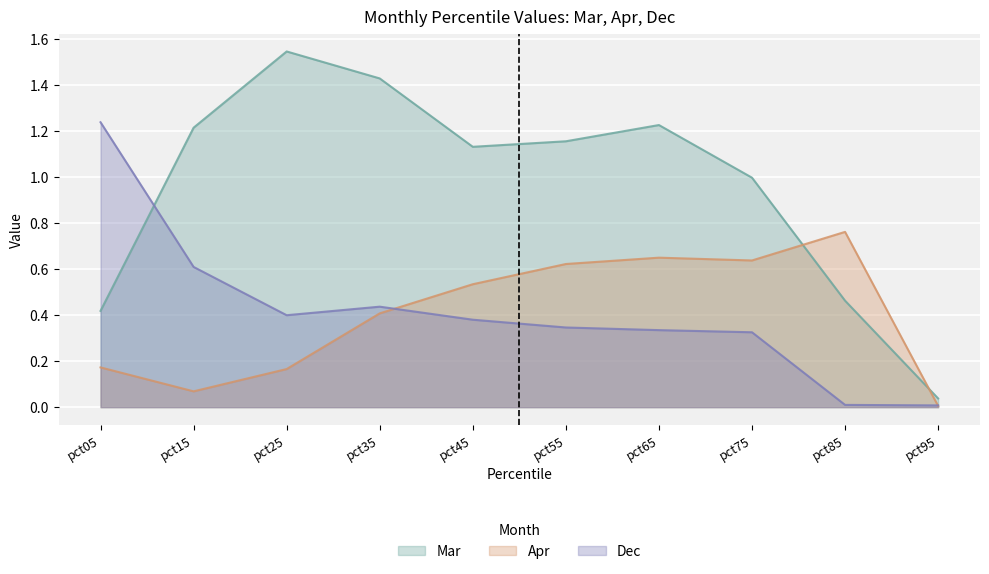

How many times do Apr and Mar cross each other?

2